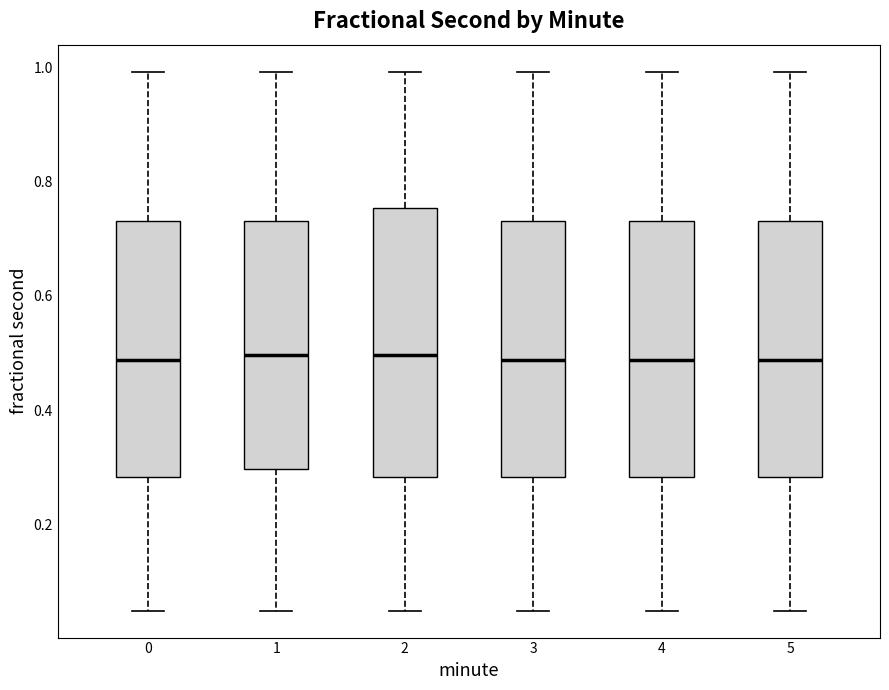

Comparing the boxes themselves (not the whiskers), which one is the tallest?

2